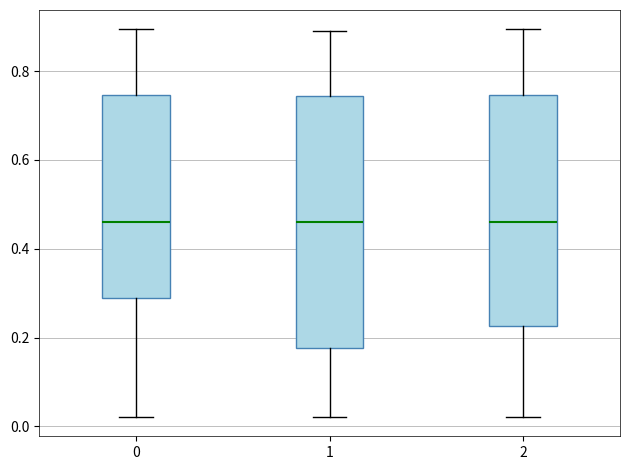

Which box is the tallest, from its lower edge to its upper edge?

1